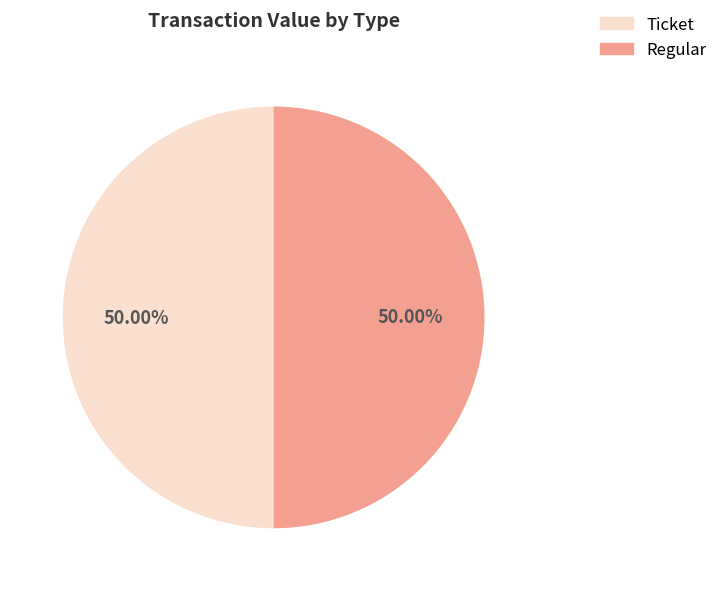

How many slices are in this pie chart?

2